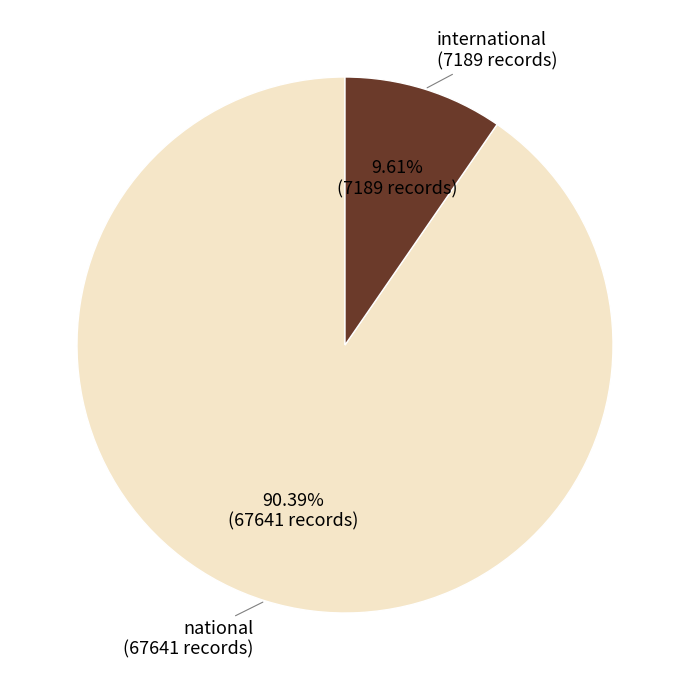

To the nearest percent, what is the average slice percentage?

50%